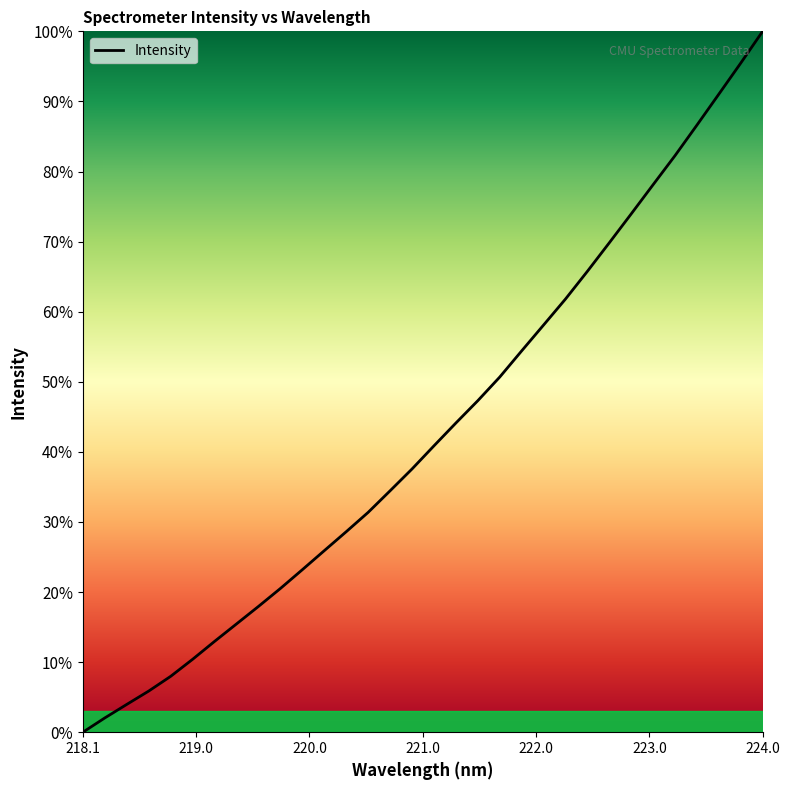

What is the difference between the maximum and minimum values?

100.0